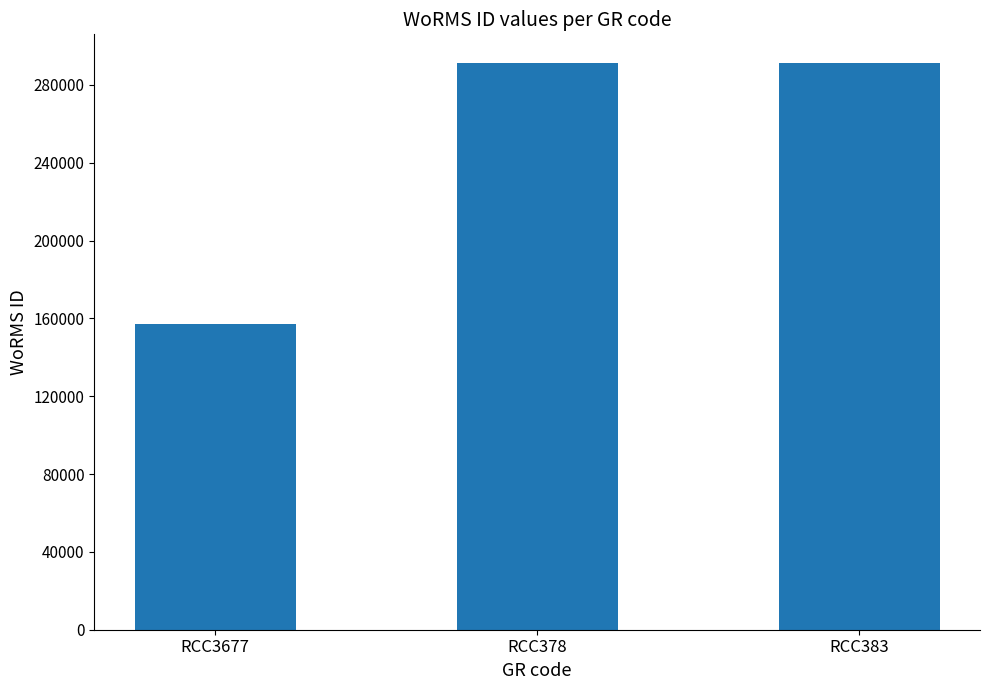

How many data points are less than 291417?

1